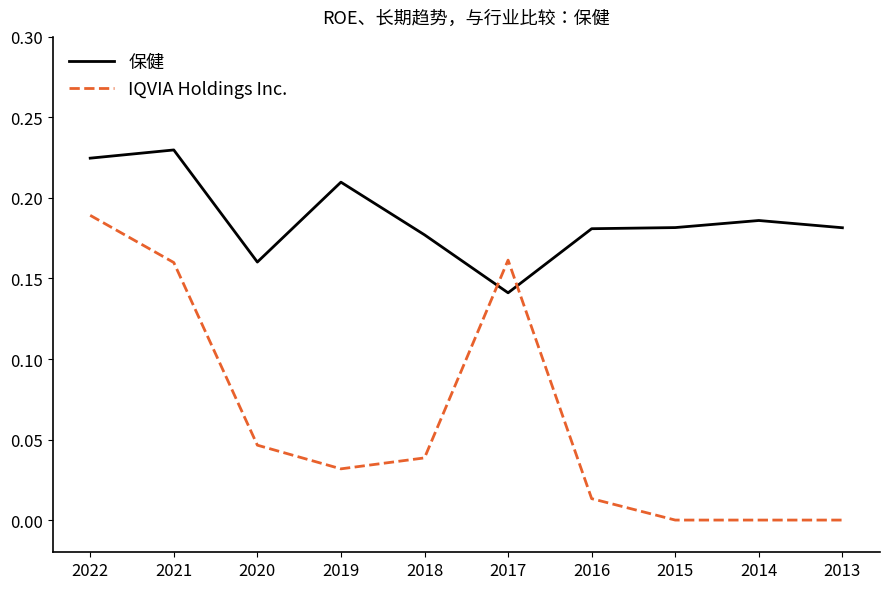

At which category does 保健 reach its first local valley?

2020